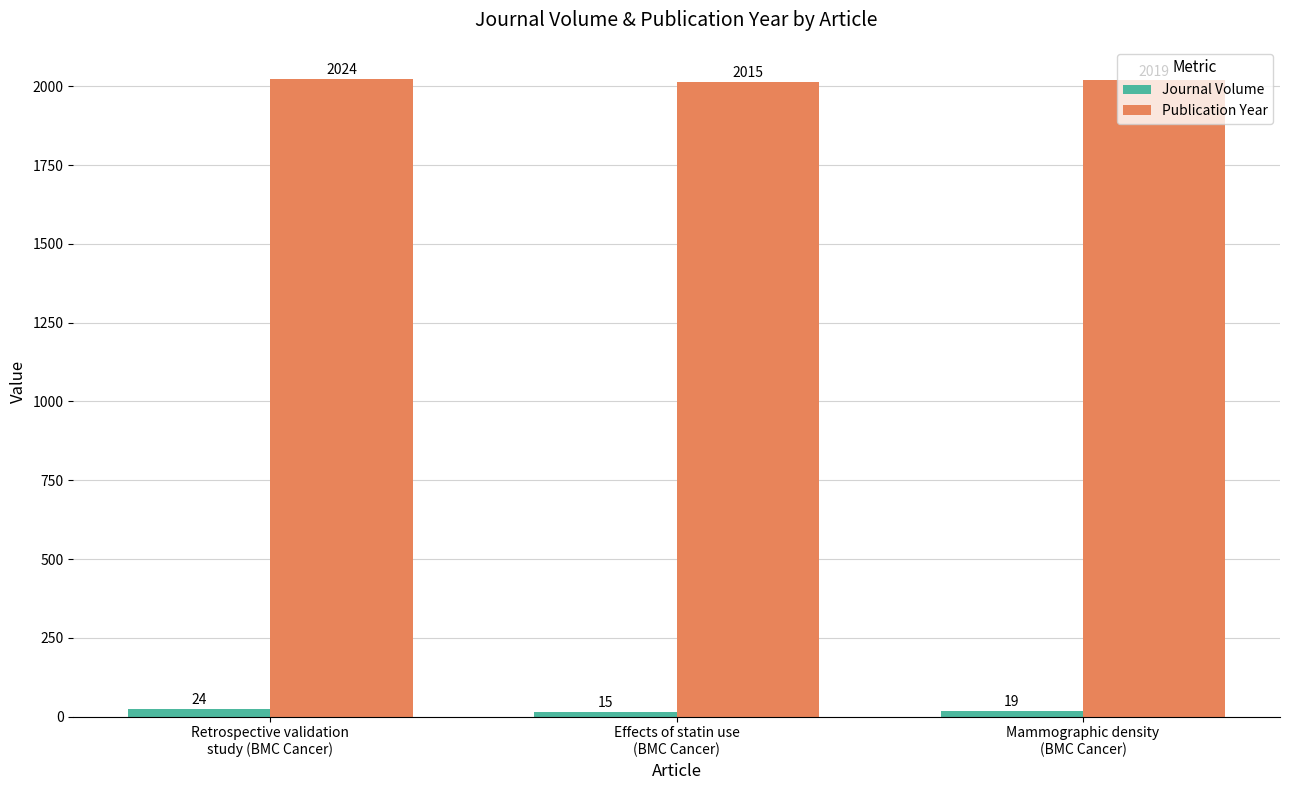

What is the total value across all series at Mammographic density
(BMC Cancer)?

2038